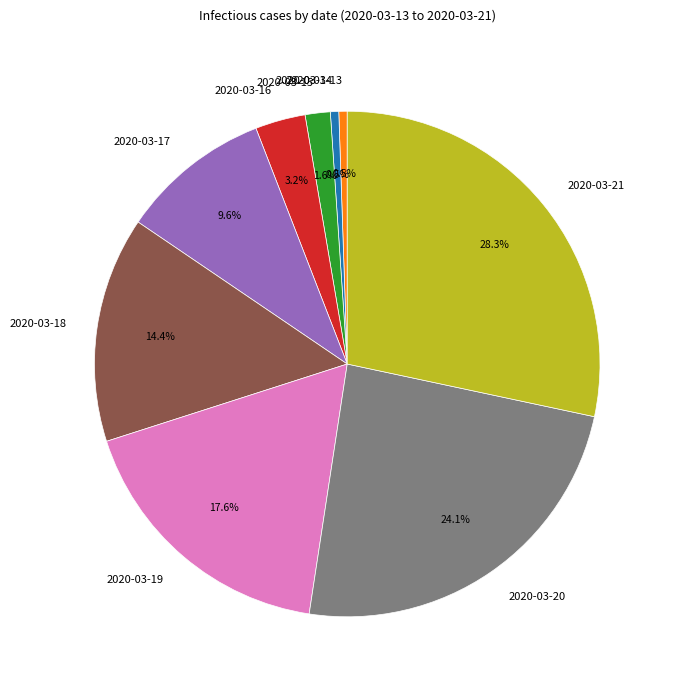

Is the sum of 2020-03-20 and 2020-03-16 greater than half?

No